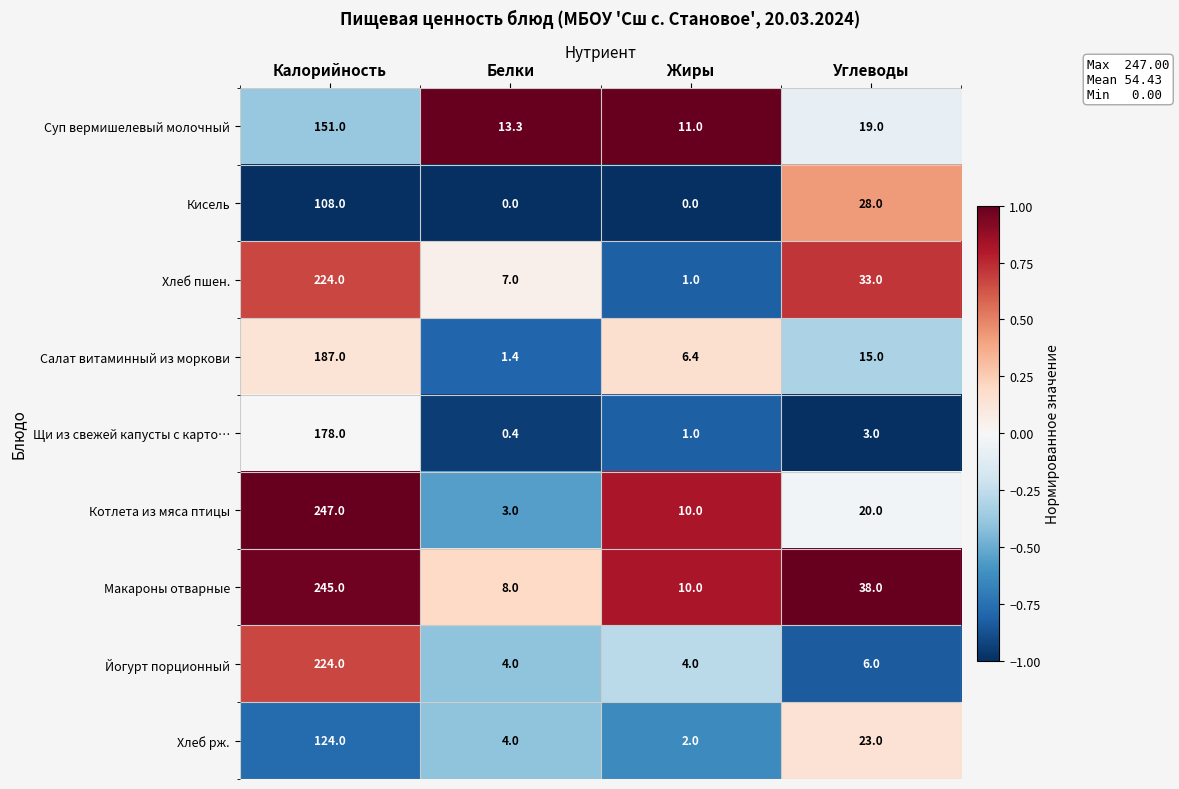

At Углеводы, list the series in order from largest to smallest.

Макароны отварные, Хлеб пшен., Кисель, Хлеб рж., Котлета из мяса птицы, Суп вермишелевый молочный, Салат витаминный из моркови, Йогурт порционный, Щи из свежей капусты с карто…